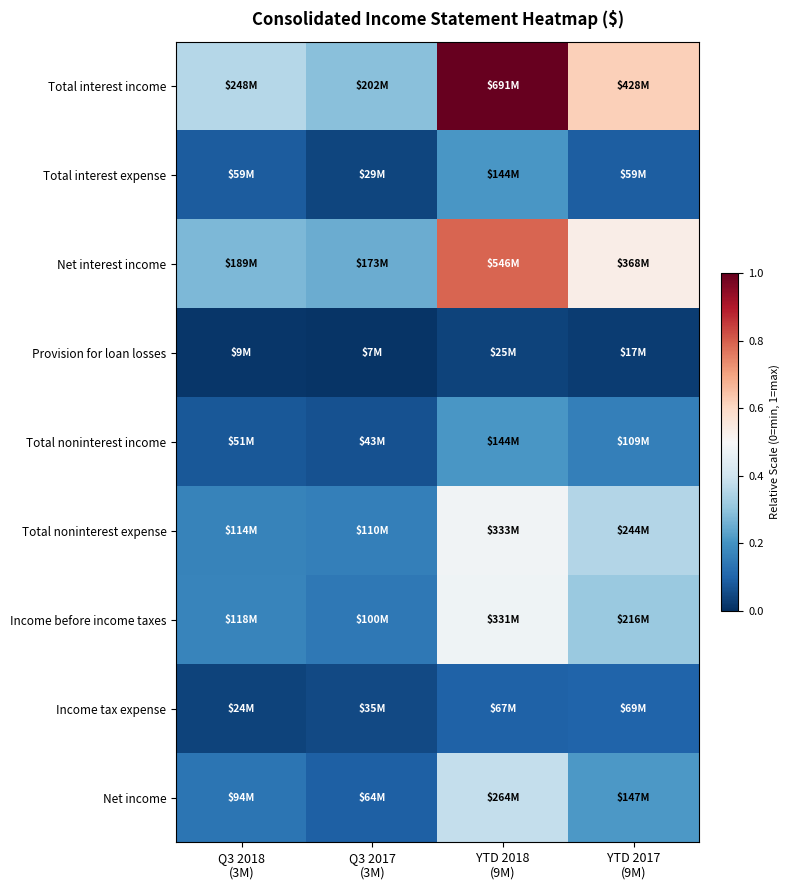

Which series has the widest spread of values?

Total interest income